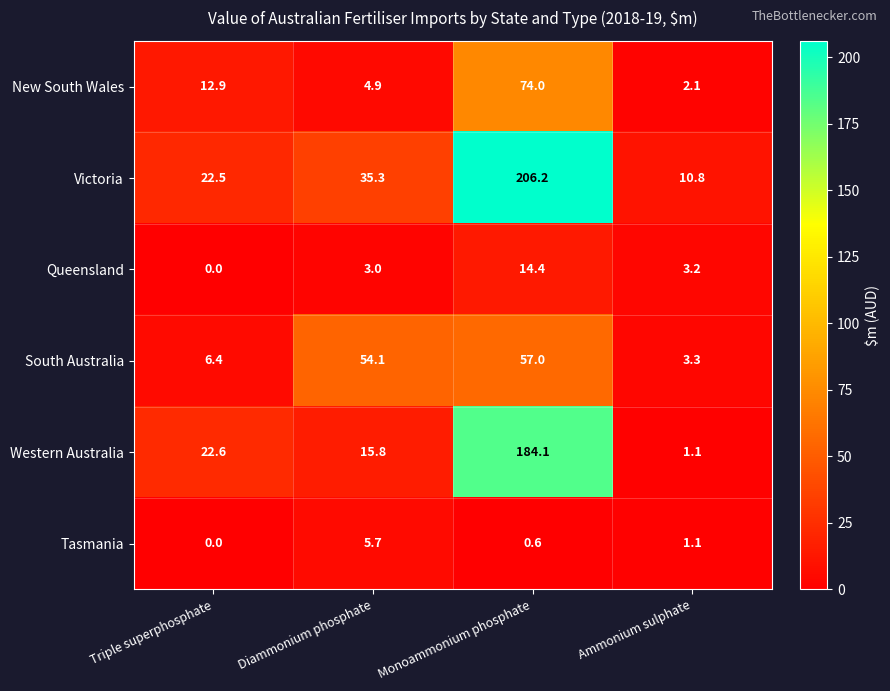

True or false: Western Australia has a value of 39.1 at Triple superphosphate.

False